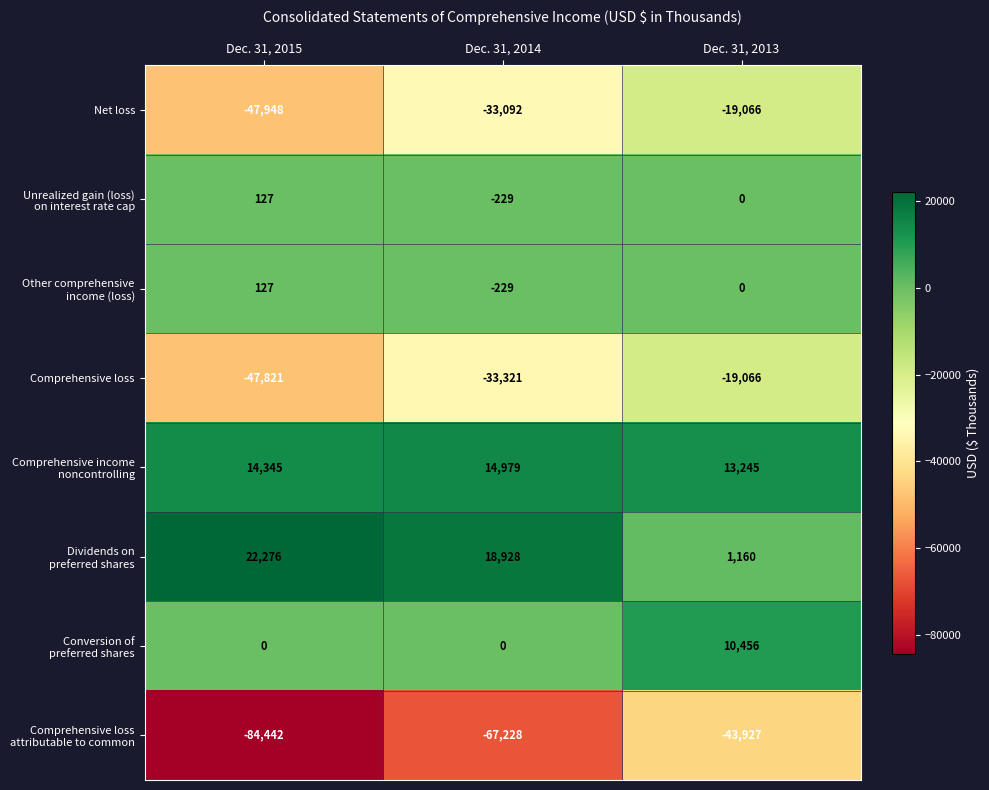

How many series are shown in this chart?

8